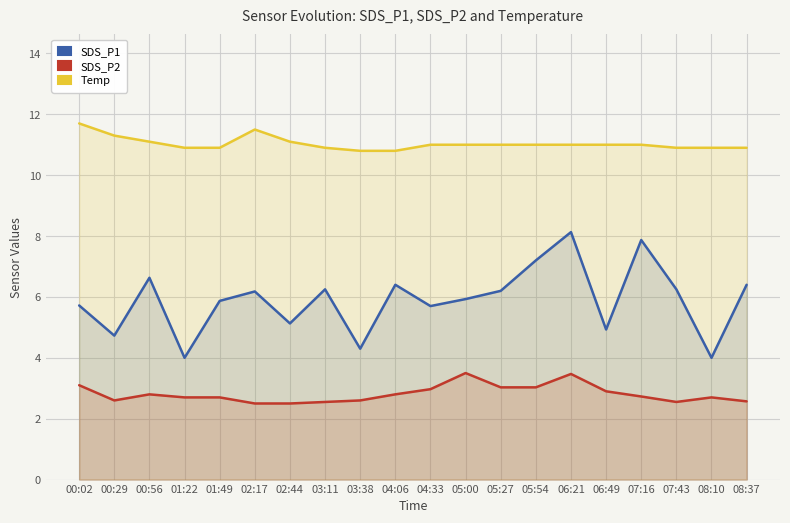

Is the value of SDS_P1 at 03:38 greater than the value of SDS_P2 at 02:17?

Yes